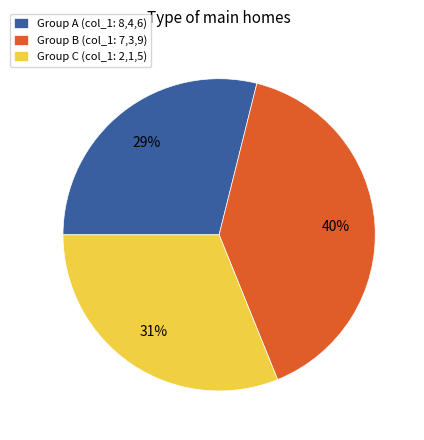

To the nearest percent, what is the difference between the largest and smallest slice percentages?

11%